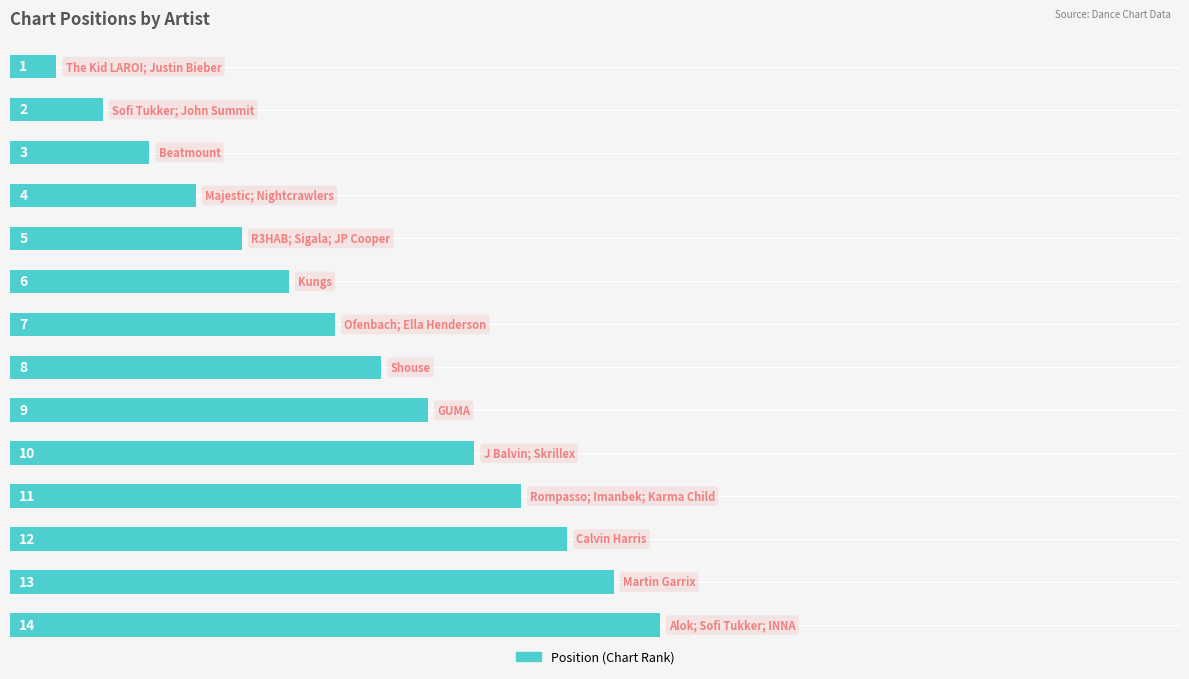

What is the value of the 4th bar from the top?

4